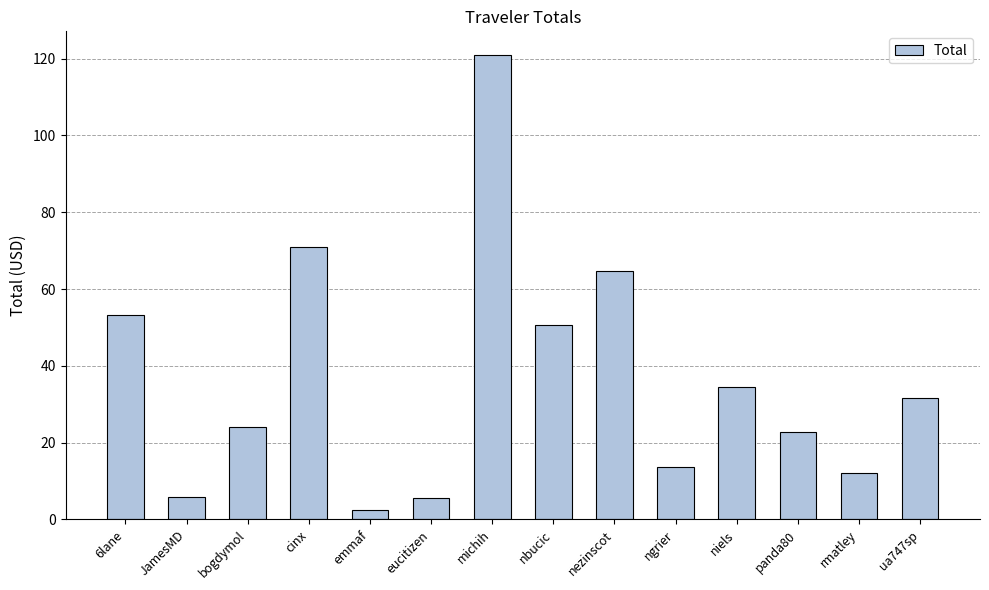

What is the minimum value shown in the chart?

2.5